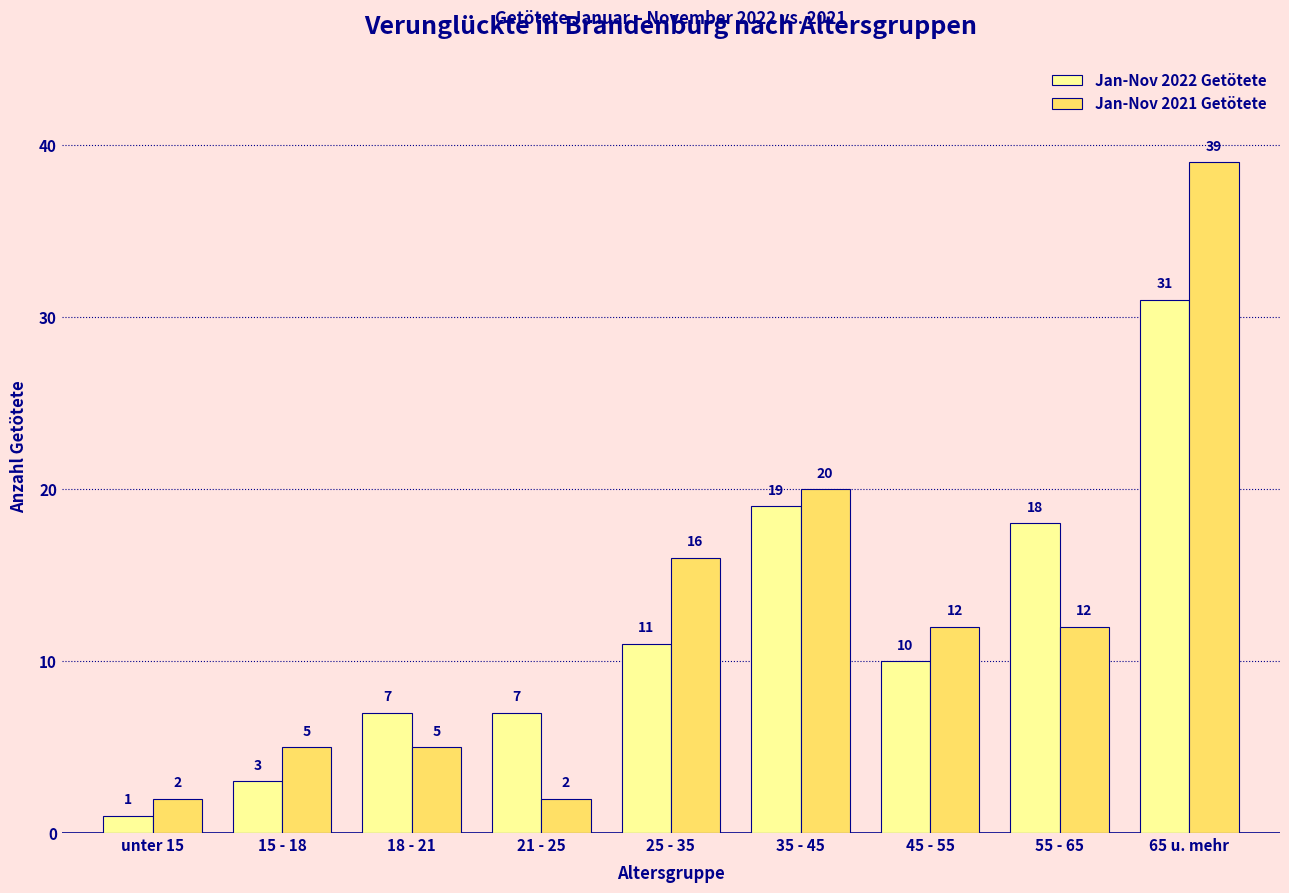

What position from the left is unter 15?

1